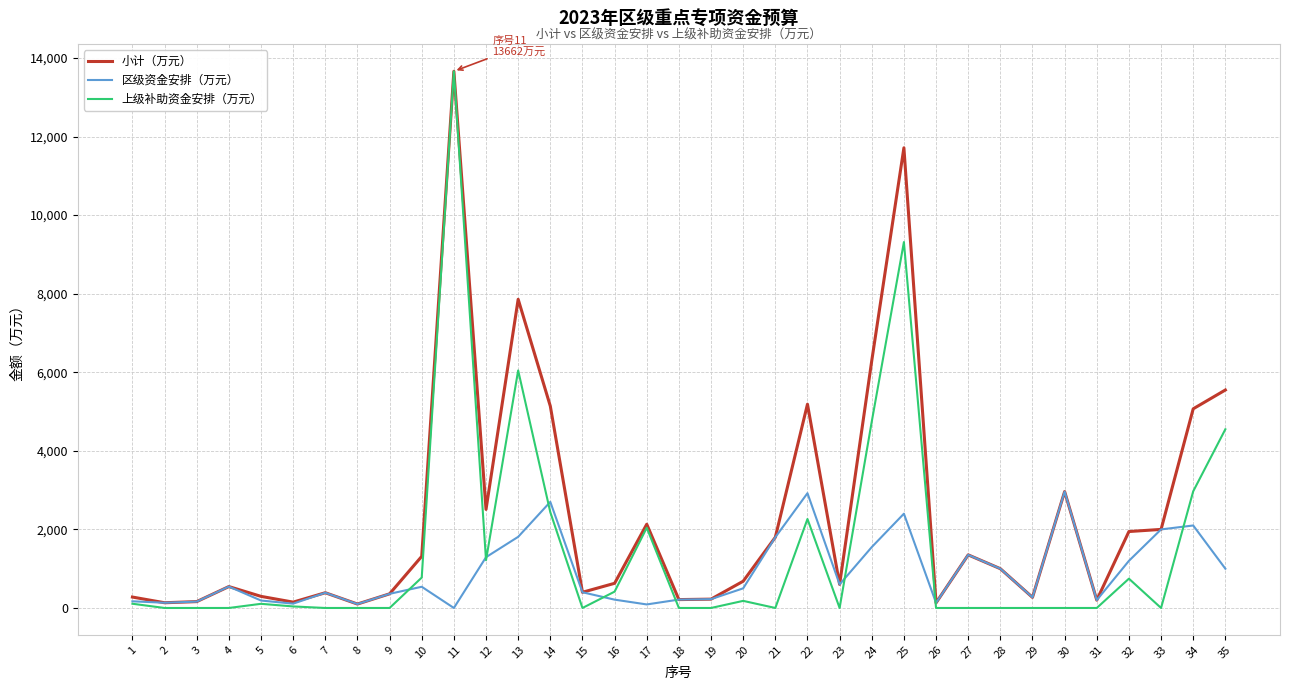

Which series changed the most between 22 and 33?

小计（万元）